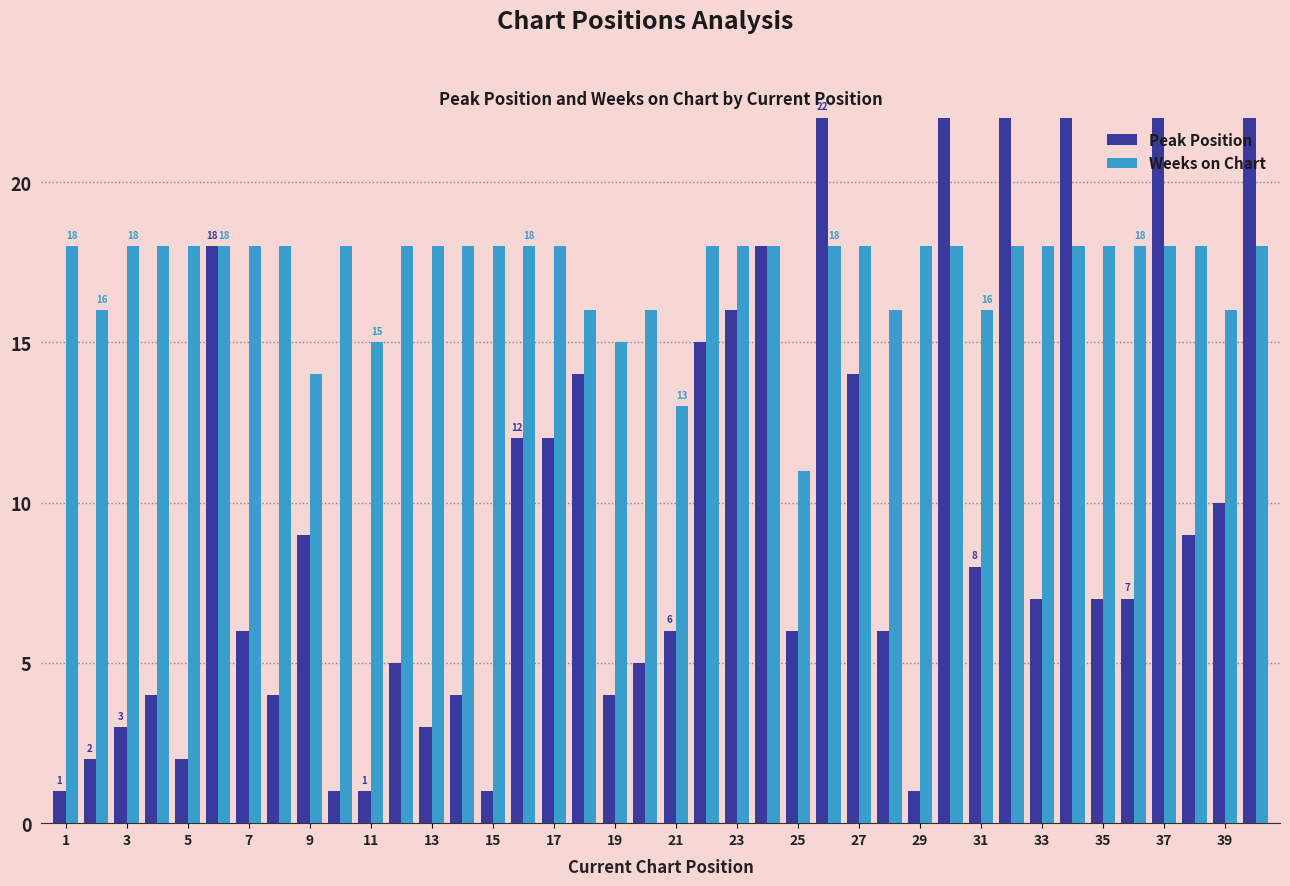

Rank the series by their maximum value, from lowest to highest.

Weeks on Chart, Peak Position